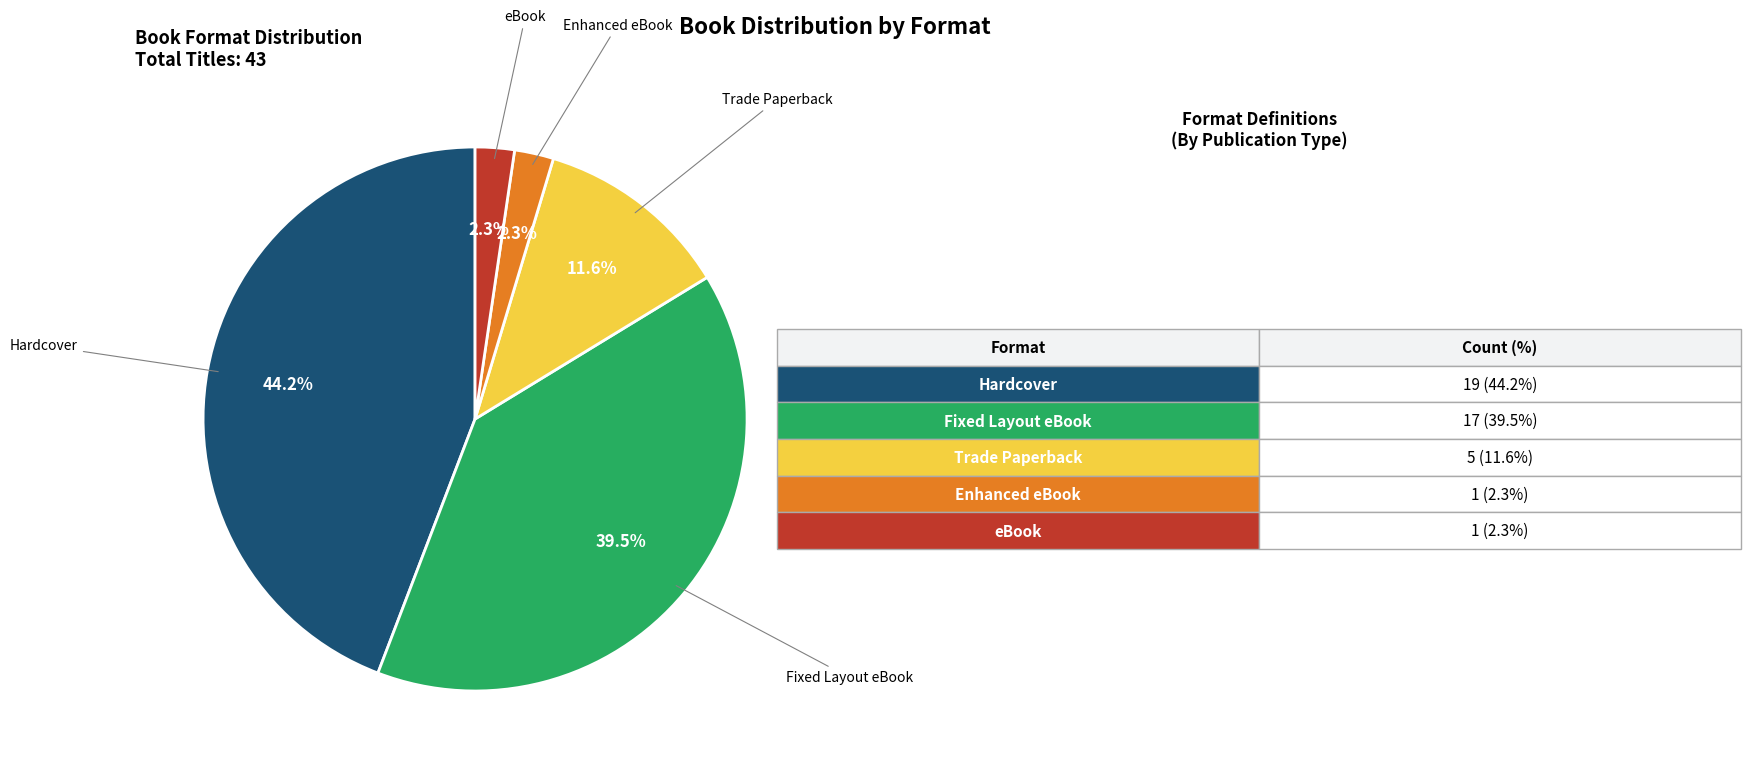

Is there any slice that represents more than half of the pie?

No